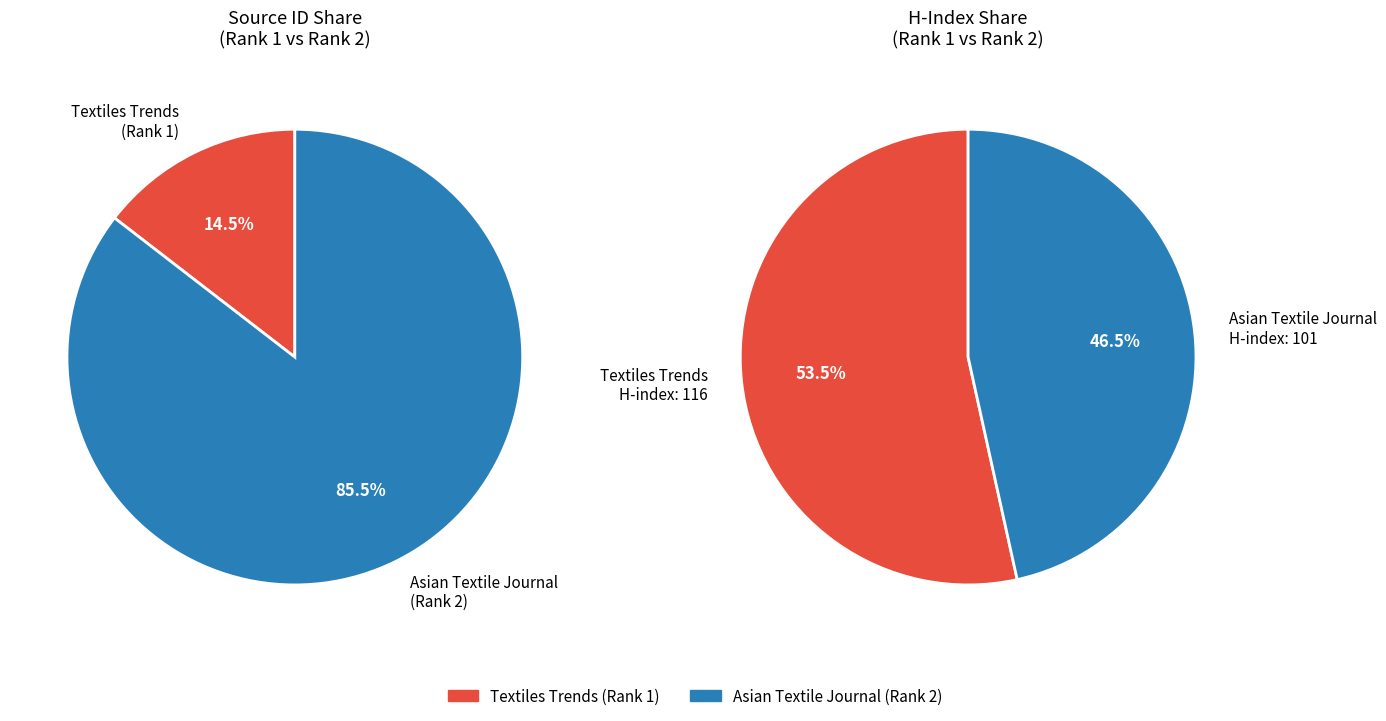

Which category has the smallest portion of the pie?

Textiles Trends (Rank 1)